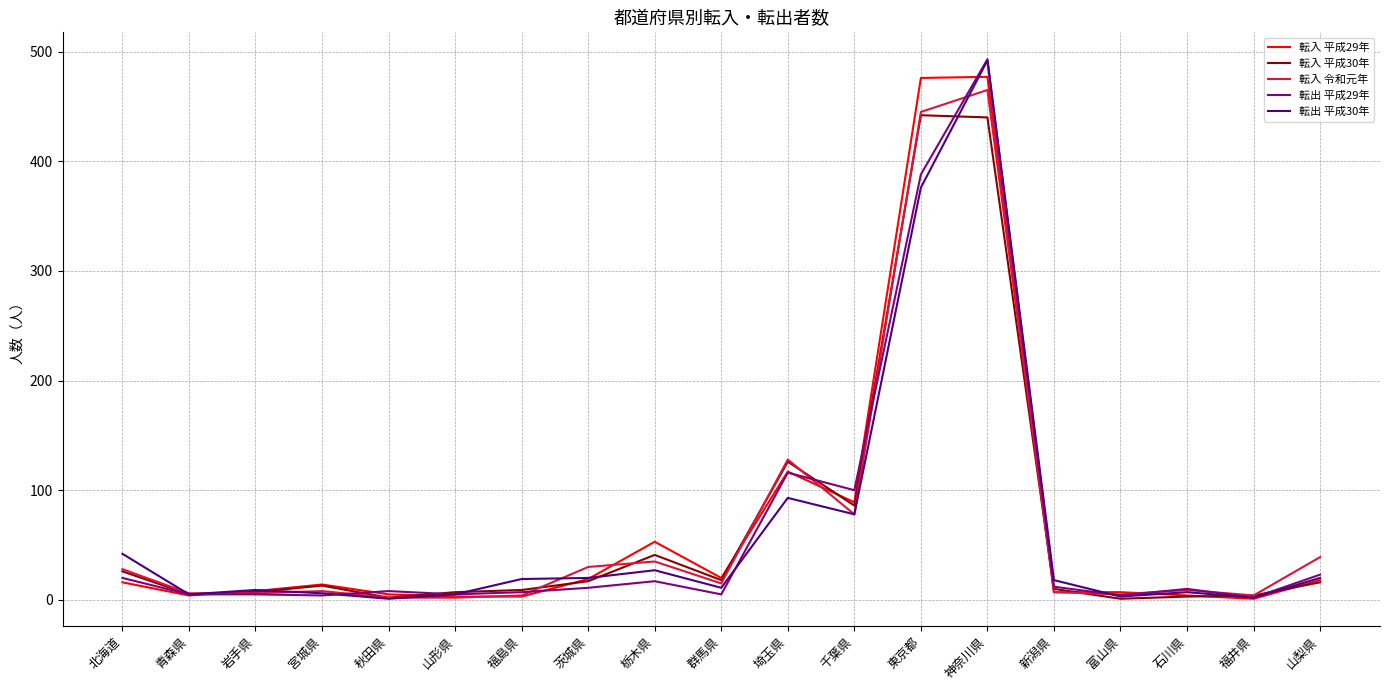

What position from the left is 神奈川県?

14